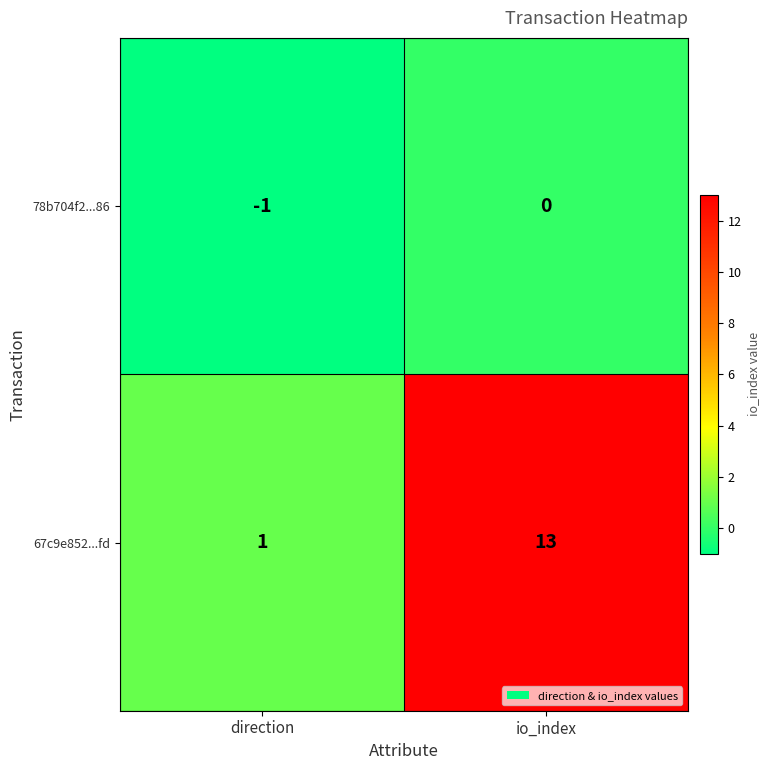

At which category is the sum across all series the highest?

io_index